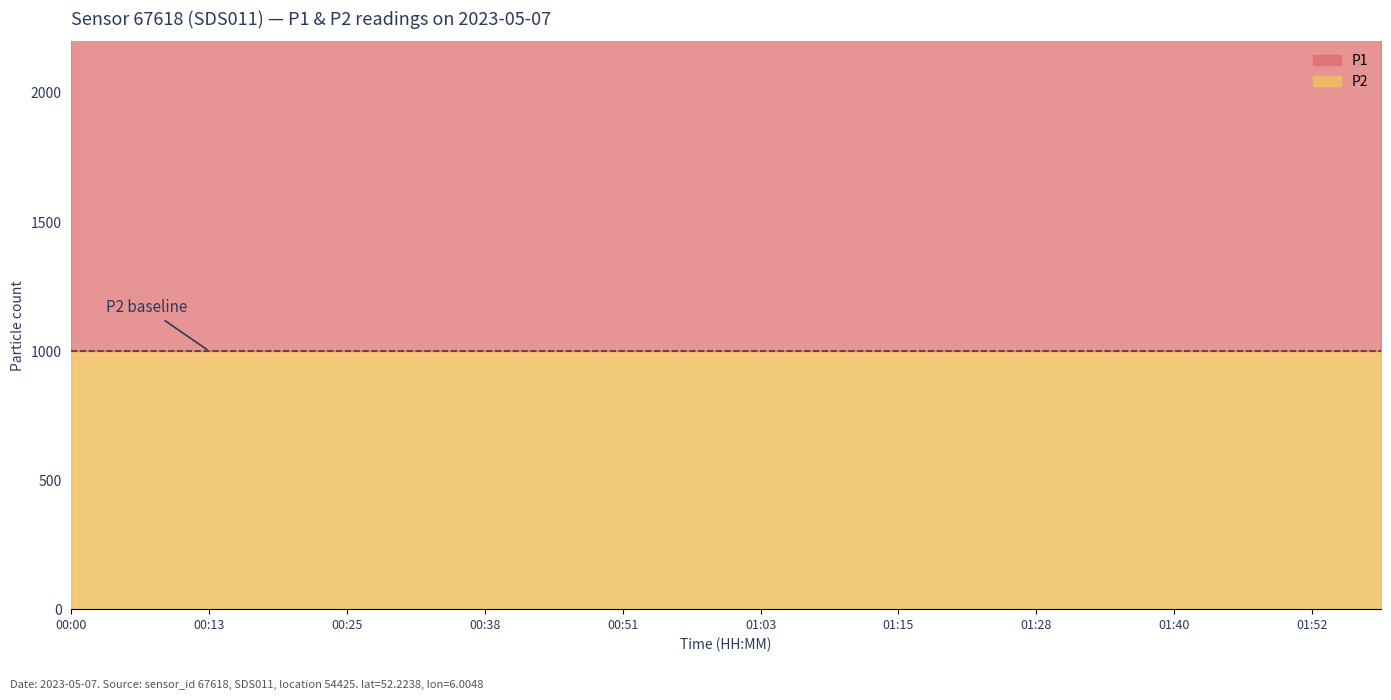

True or false: P1 has more than 2 points higher than both neighbors.

False